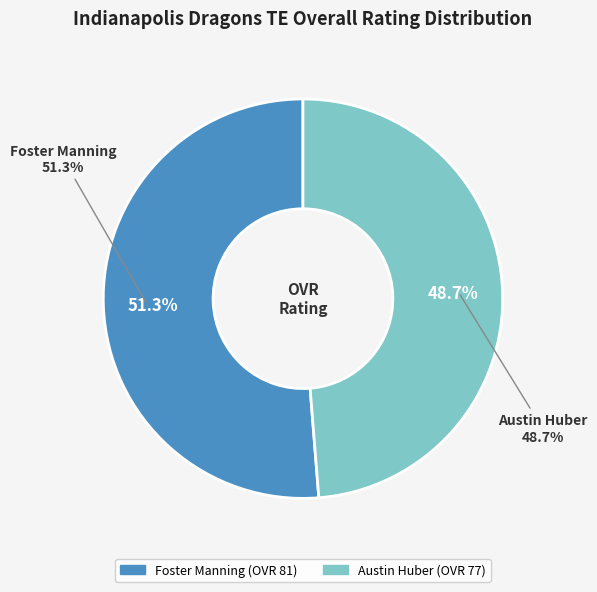

What percentage is NOT represented by Austin Huber?

51.3%